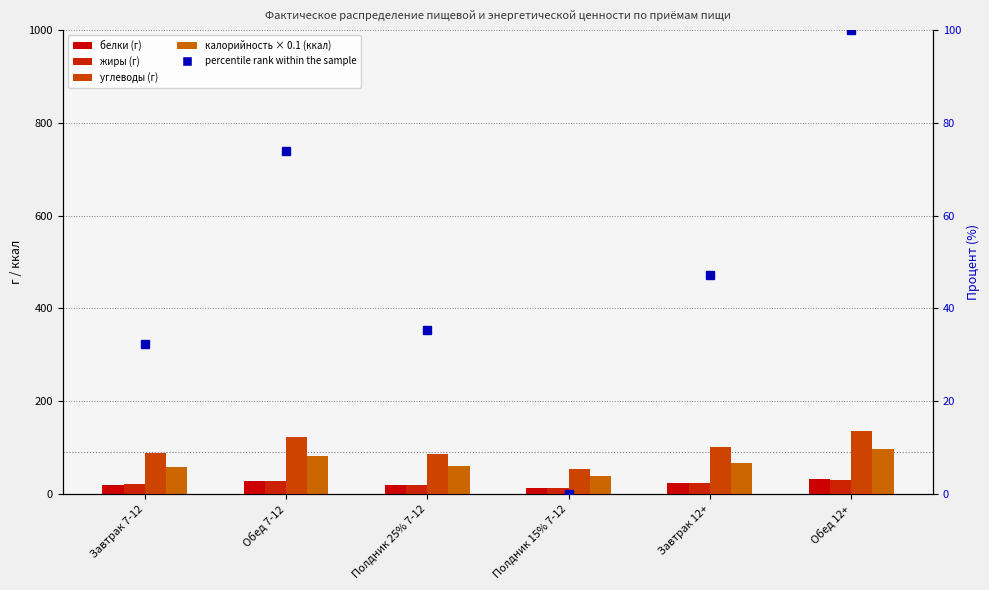

What is the total value across all series at Обед 7-12?

337.2